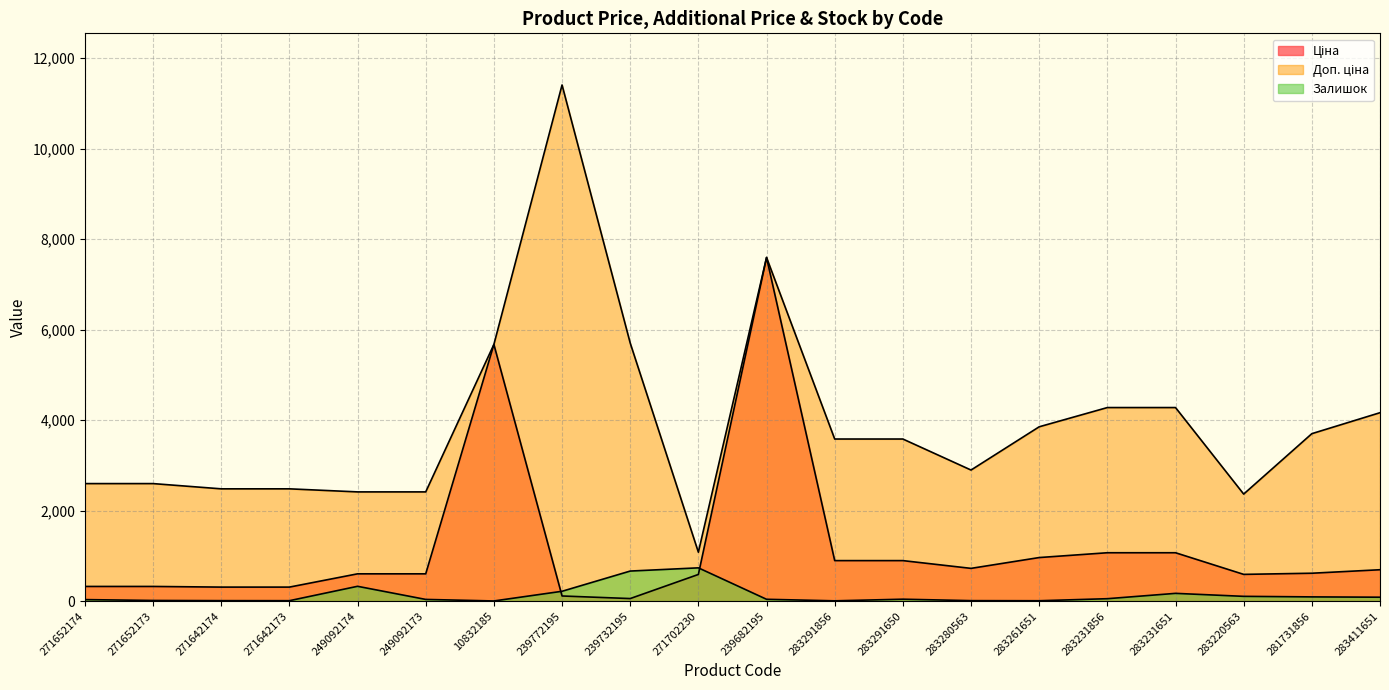

How many values in the Ціна series exceed 616?

10